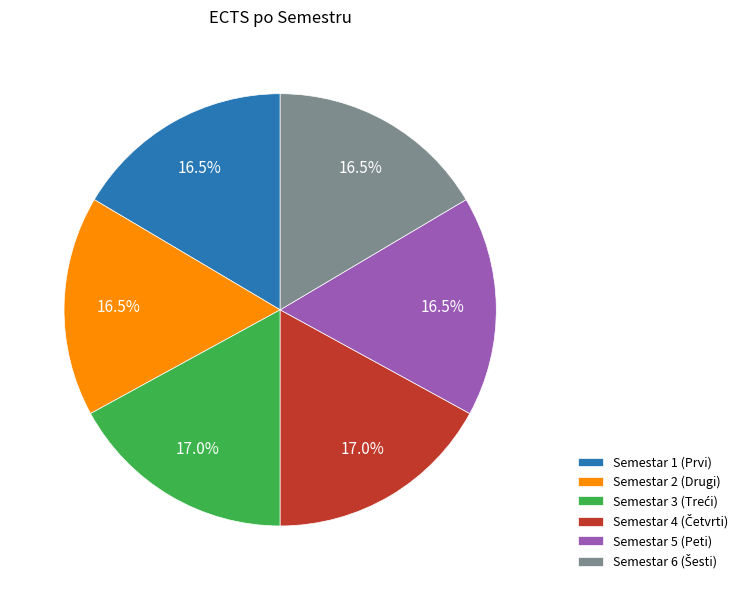

Count the number of slices in the pie.

6